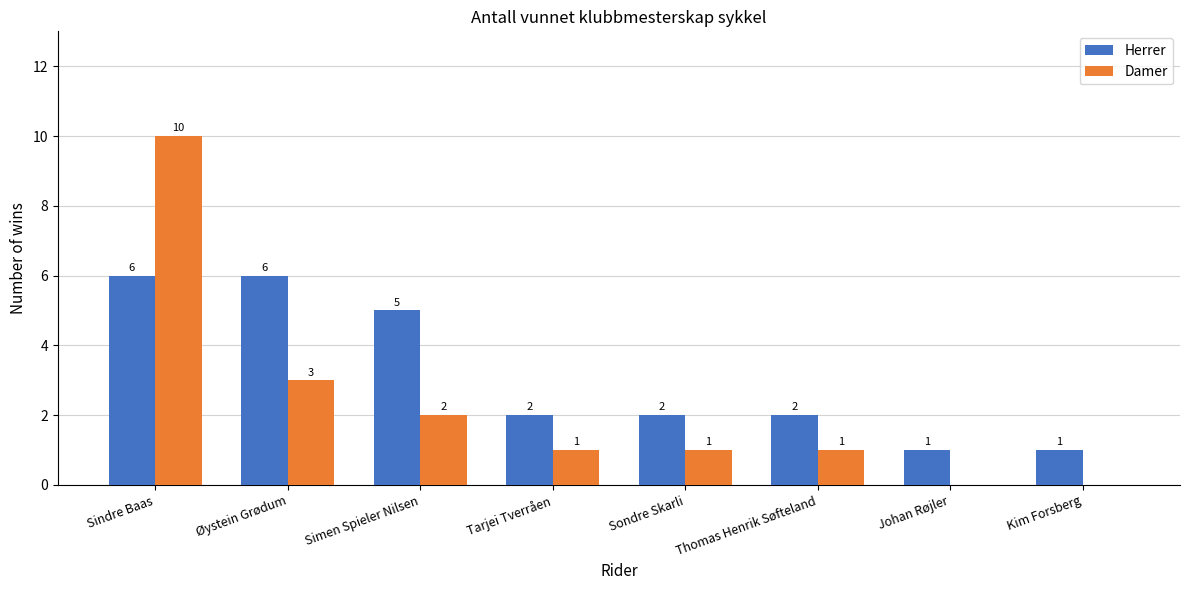

Does the chart contain stacked bars?

No